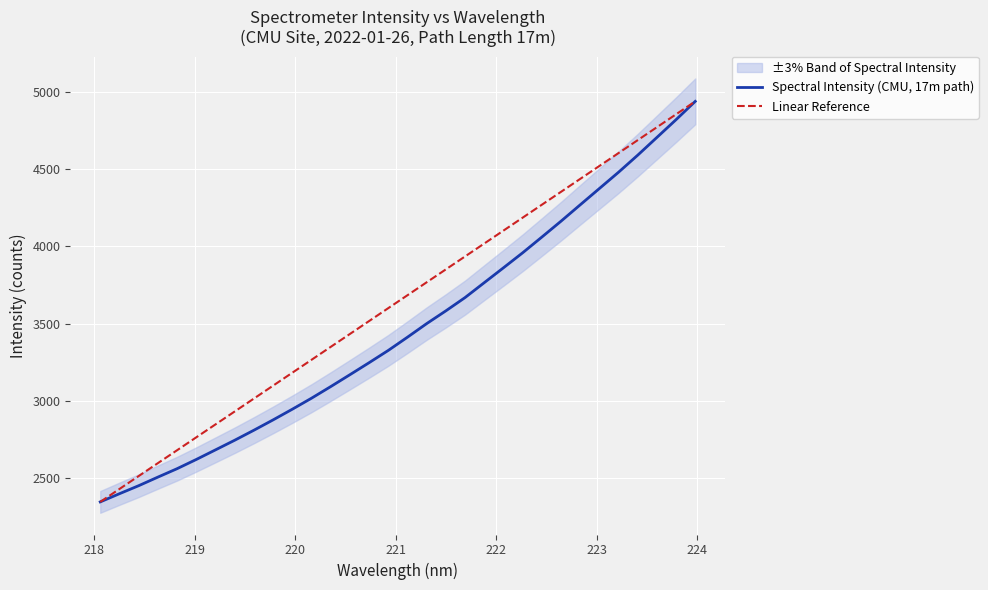

True or false: Linear Reference has more than 1 points higher than both neighbors.

False